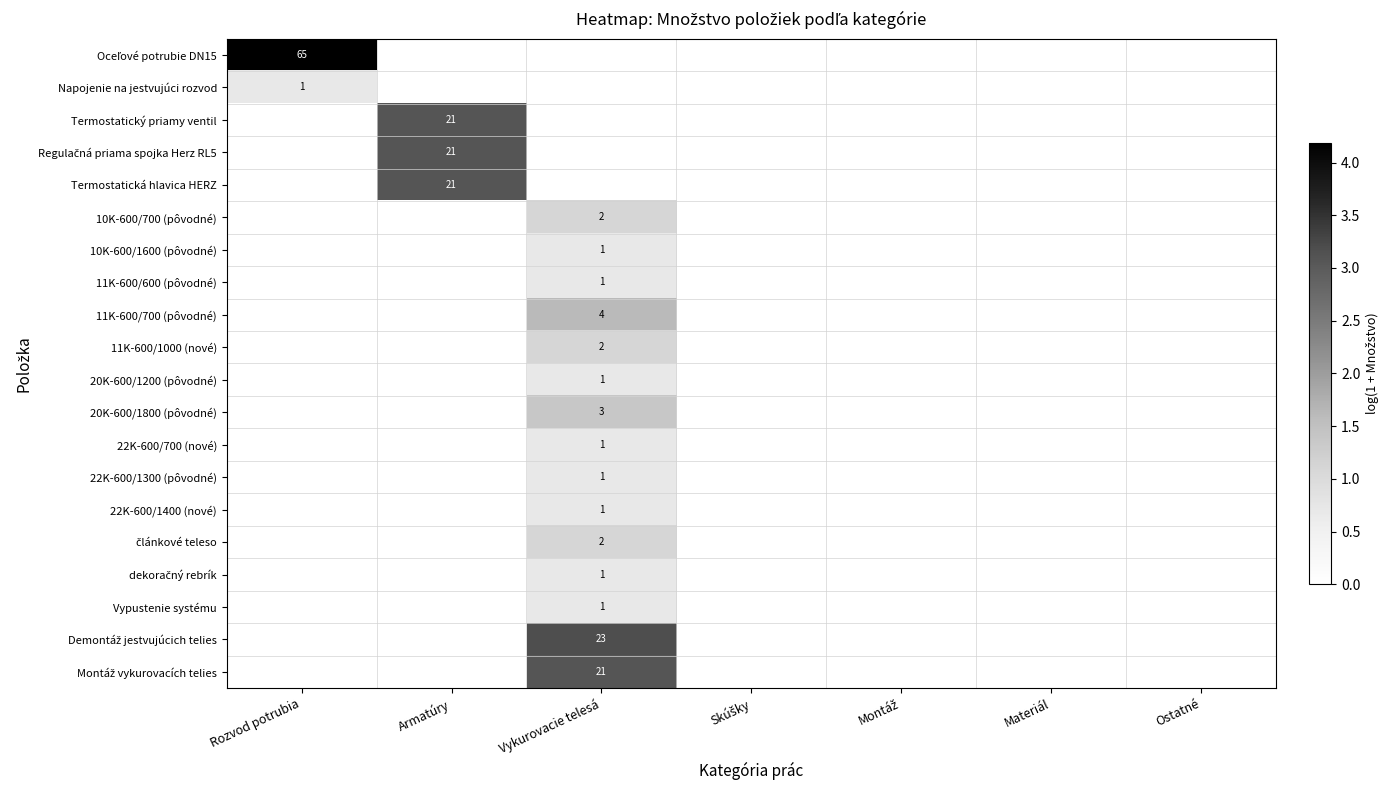

Between Armatúry and Materiál, which series saw the biggest shift?

Termostatický priamy ventil